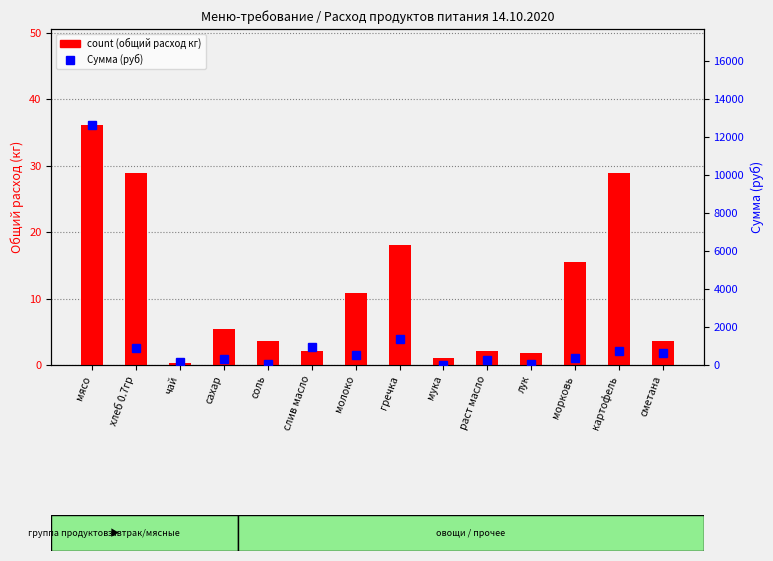

What is the smallest value displayed?

0.4